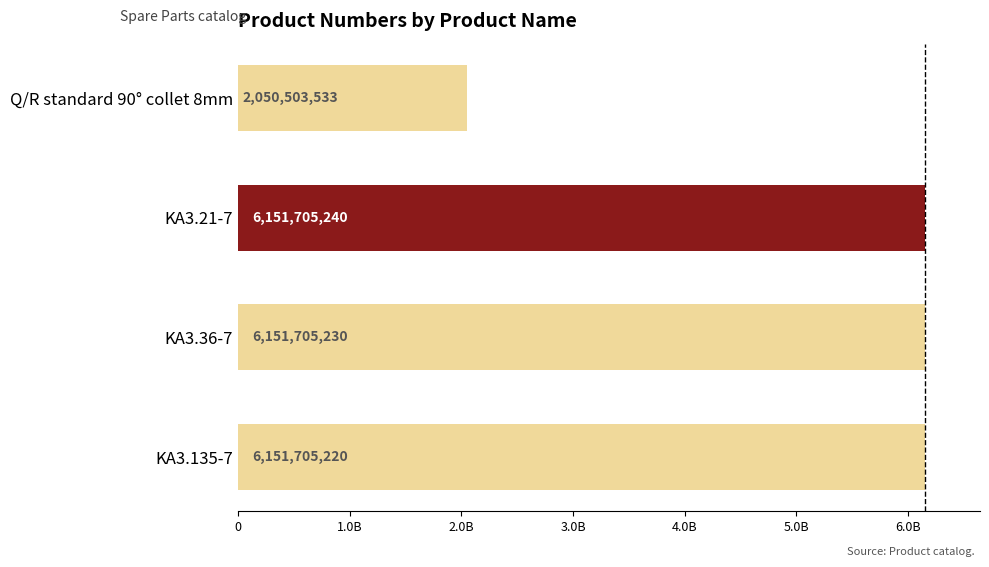

Does the chart contain any negative values?

No